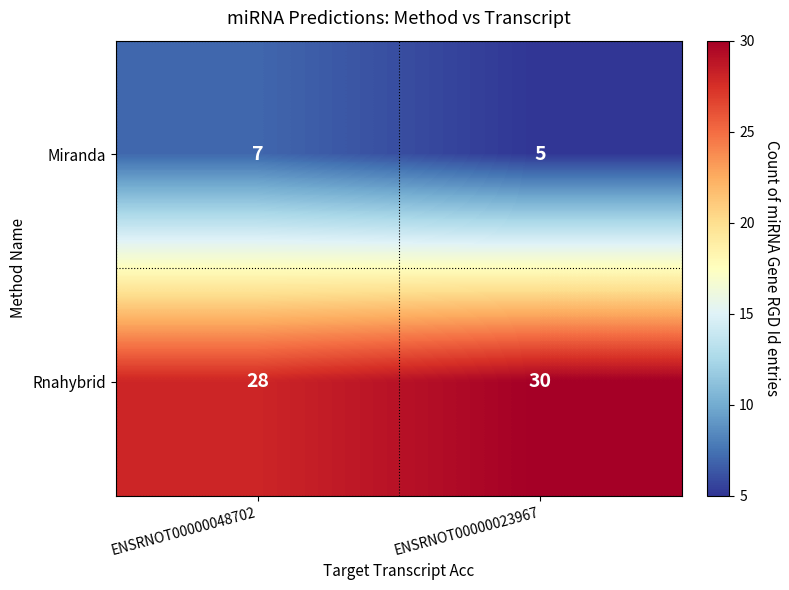

Count the number of categories in the chart.

2